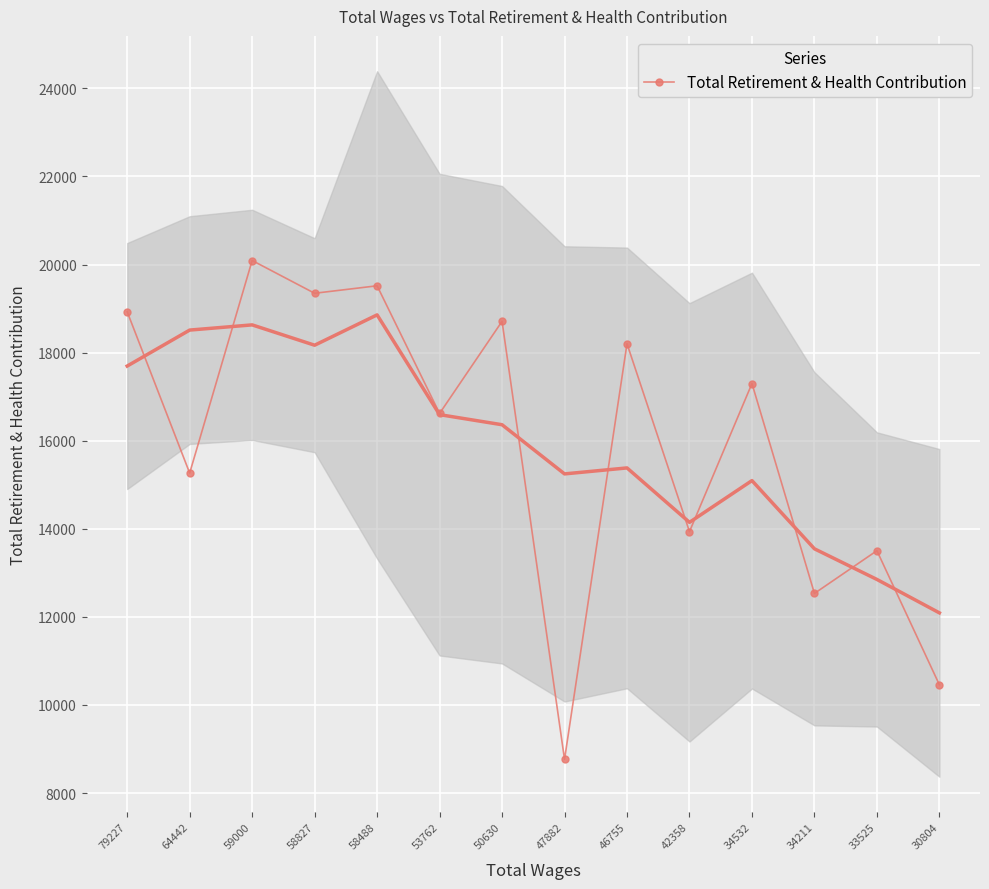

Is it true that the value at 53762 is 4508?

False